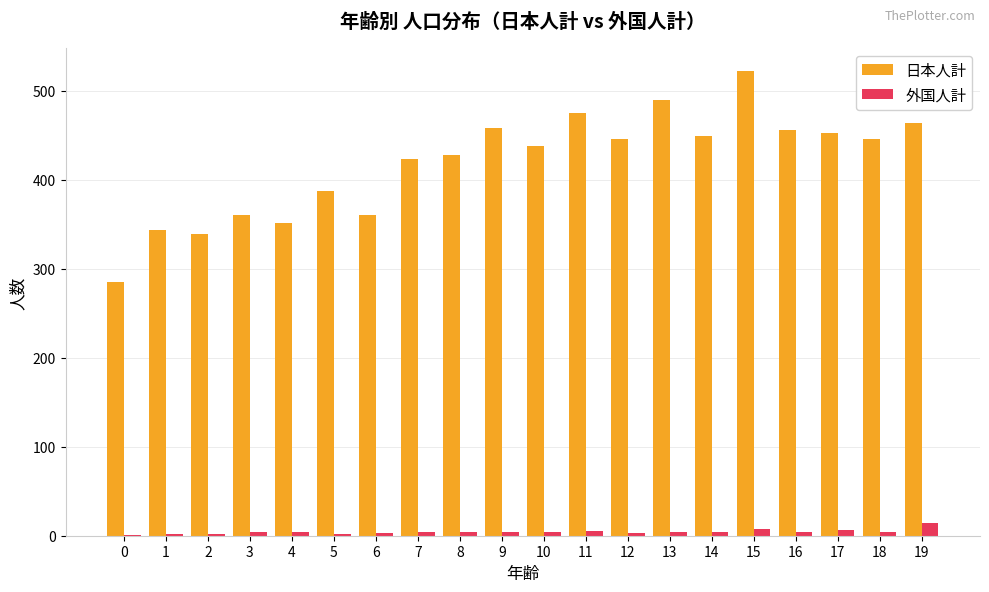

What are all the series names shown in the legend?

日本人計, 外国人計